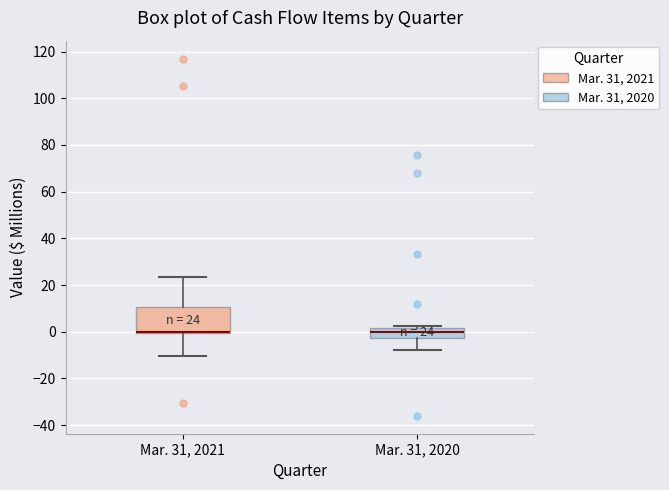

Comparing the boxes themselves (not the whiskers), which one is the tallest?

Mar. 31, 2021